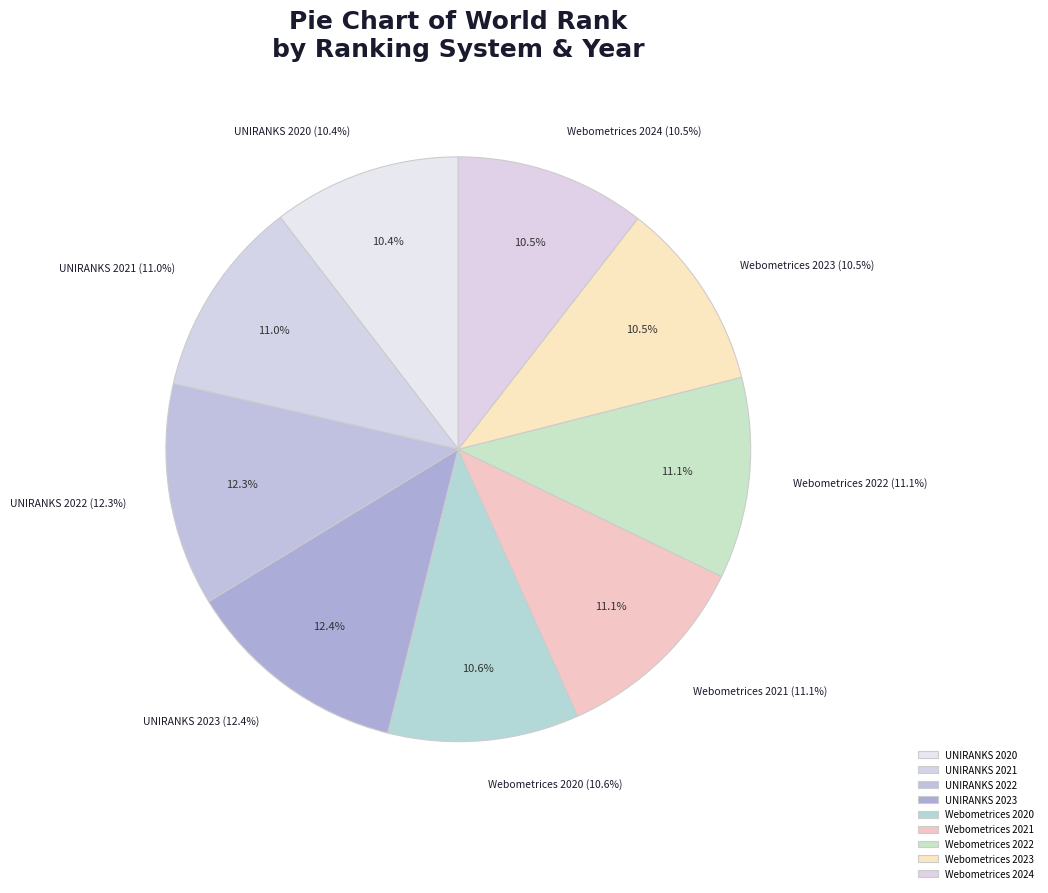

Is it true that Webometrices 2022 is 19% of the pie?

False